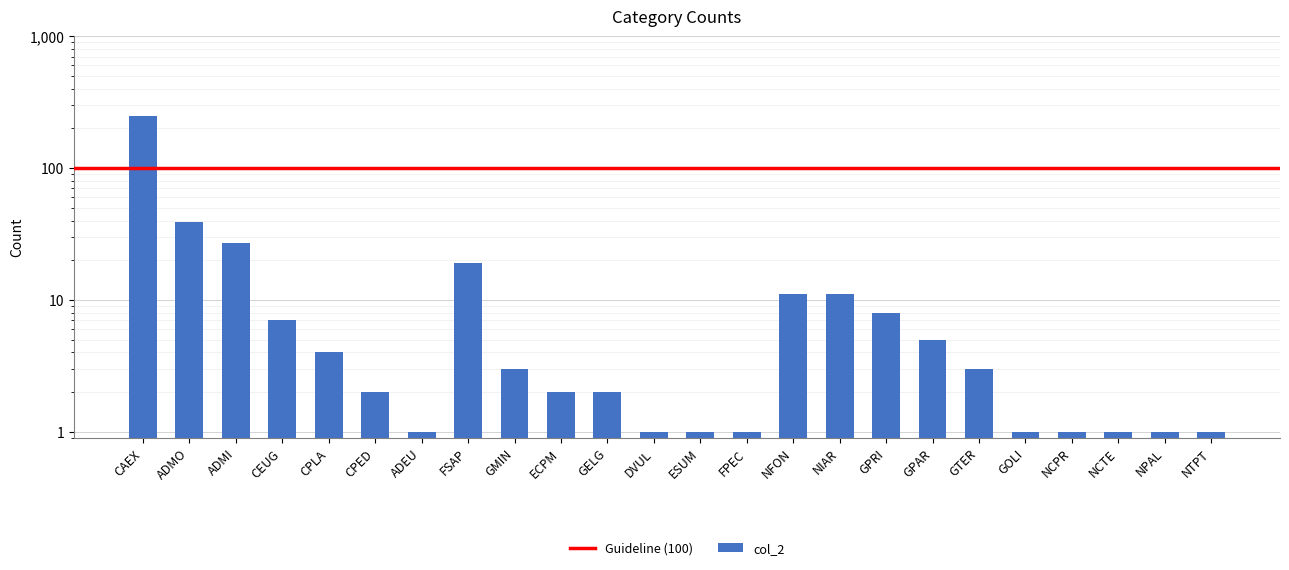

Reading left to right, what are all the values shown in this chart?

CAEX=247	ADMO=39	ADMI=27	CEUG=7	CPLA=4	CPED=2	ADEU=1	FSAP=19	GMIN=3	ECPM=2	GELG=2	DVUL=1	ESUM=1	FPEC=1	NFON=11	NIAR=11	GPRI=8	GPAR=5	GTER=3	GOLI=1	NCPR=1	NCTE=1	NPAL=1	NTPT=1